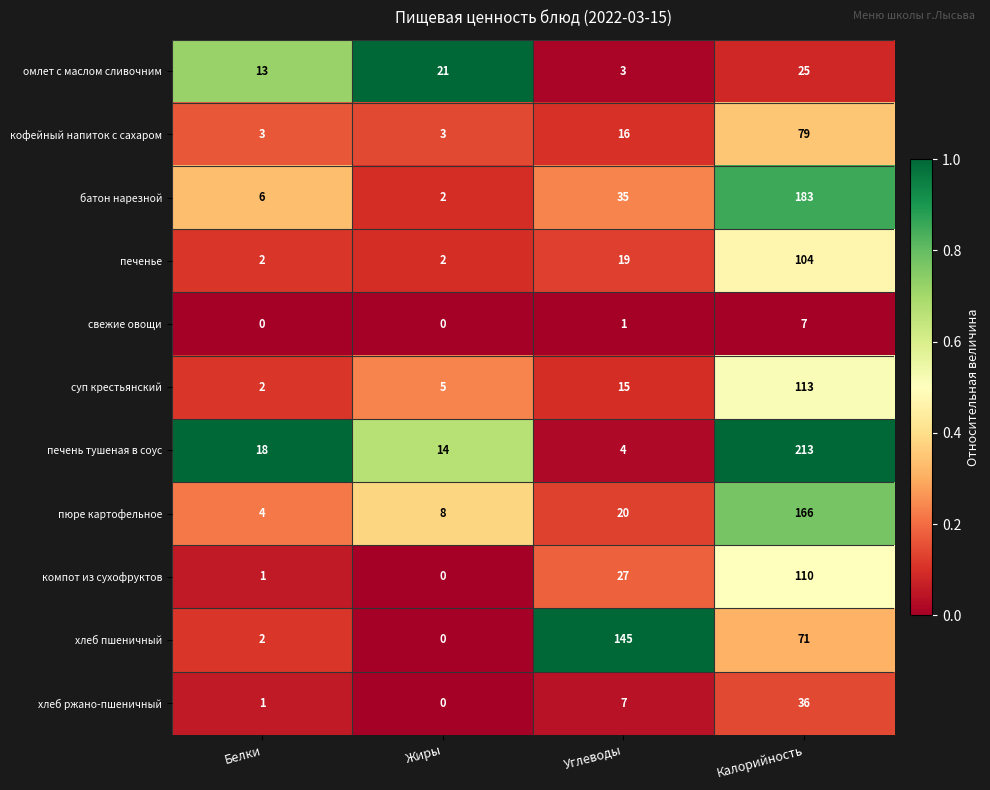

At how many categories does at least one series exceed 0?

4